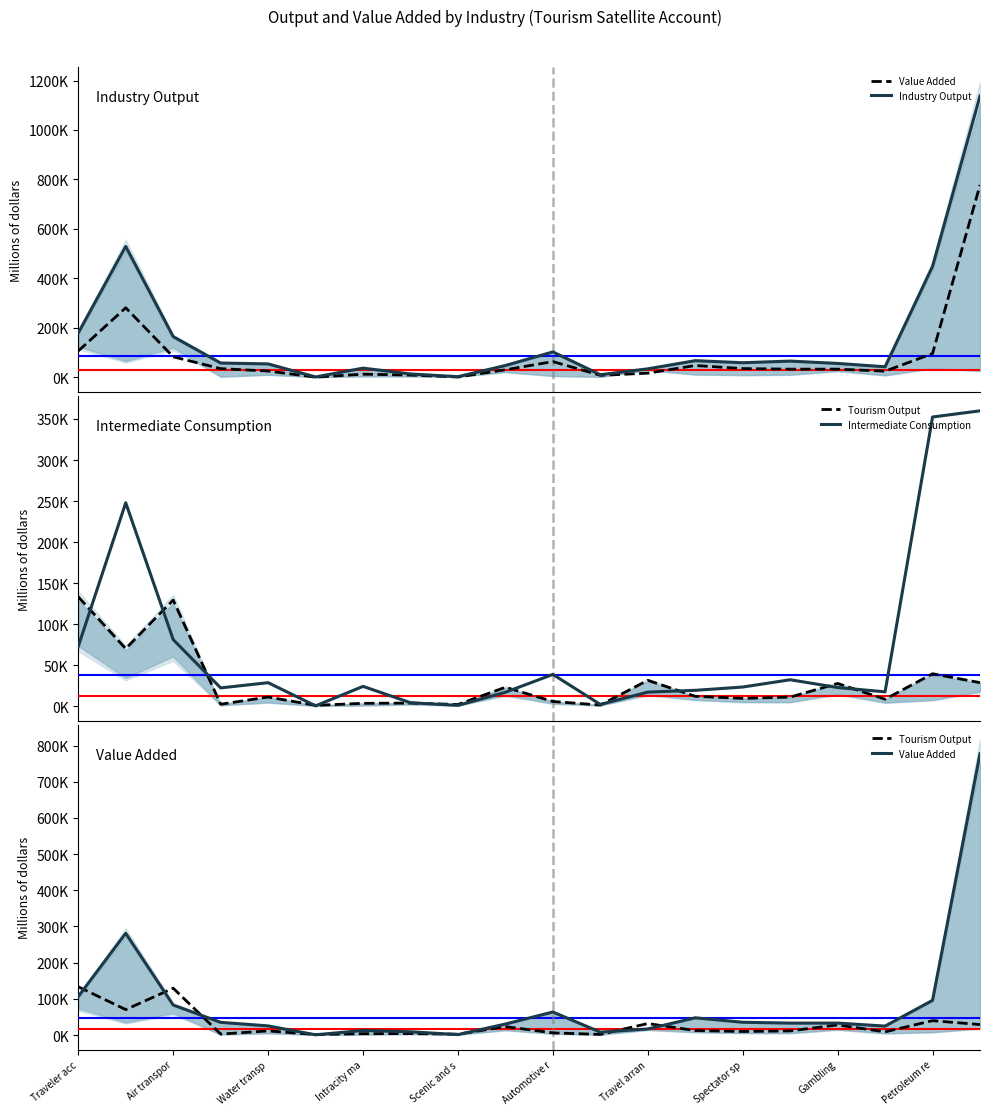

What is the value of the Value Added point at the 18th from the left?

24813.4